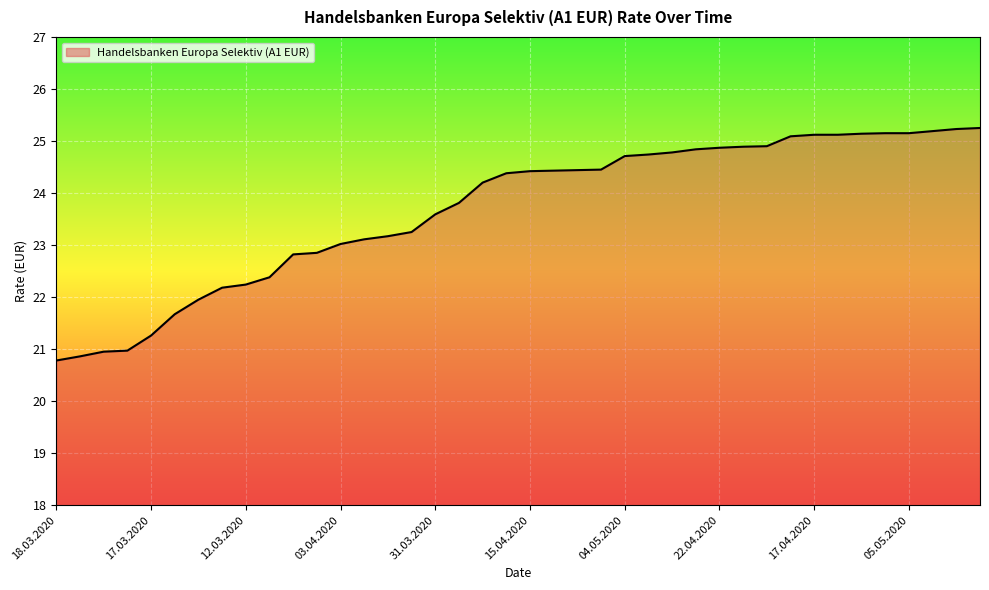

What is the difference between the maximum and minimum values?

4.5